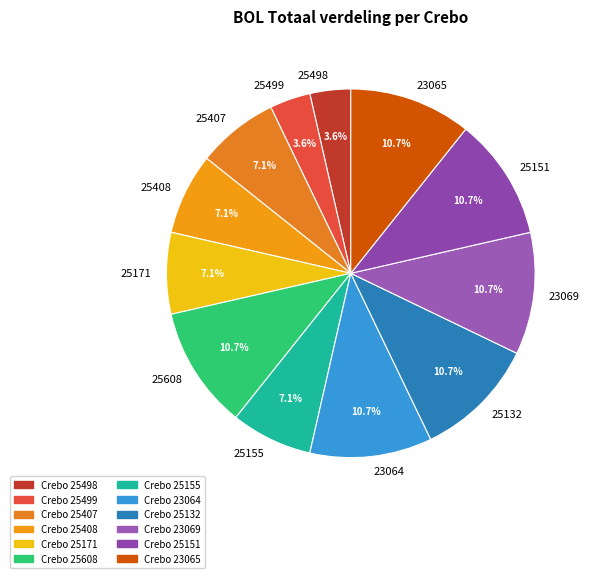

To the nearest percent, what is the average slice percentage?

8%